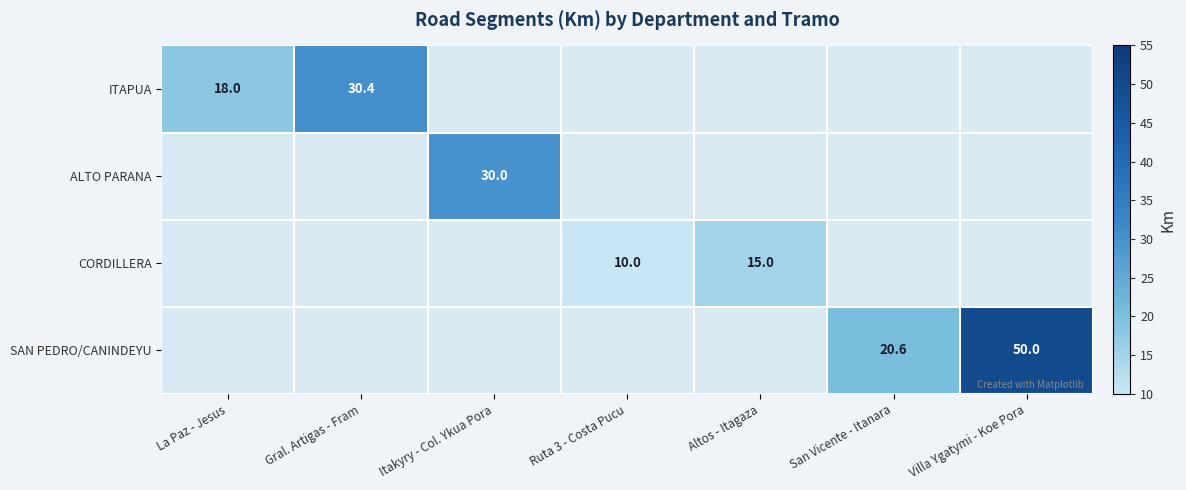

At which category does the chart reach its minimum across all series?

Ruta 3 - Costa Pucu